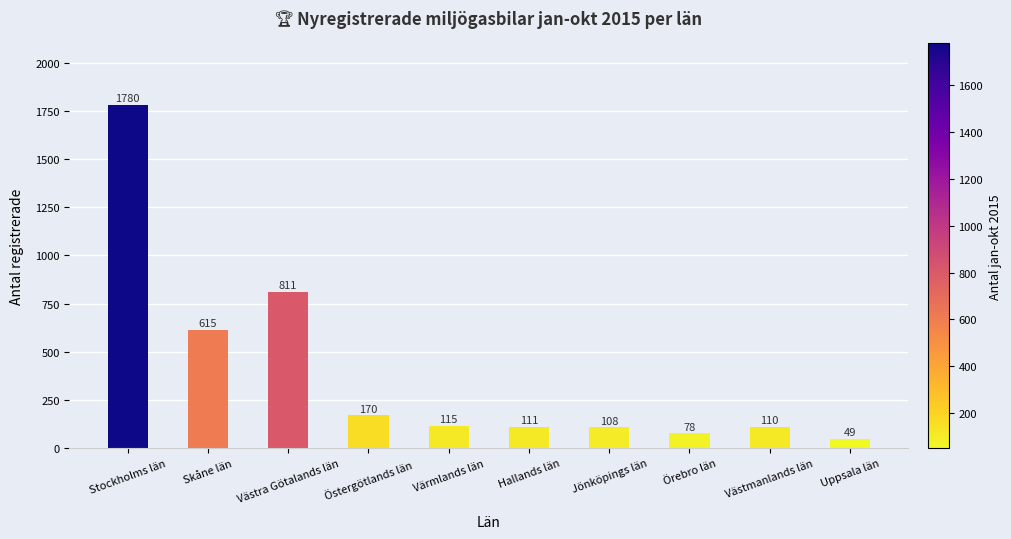

How many bars are there in total?

10